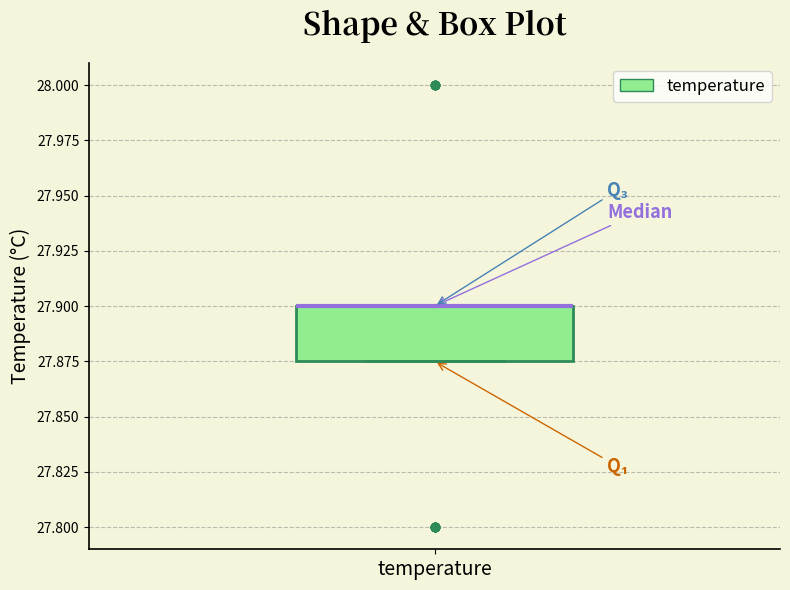

Where is the lower edge of the box for temperature on the y-axis? The values are not printed on the chart, so give them approximately, as read against the axis.

27.875